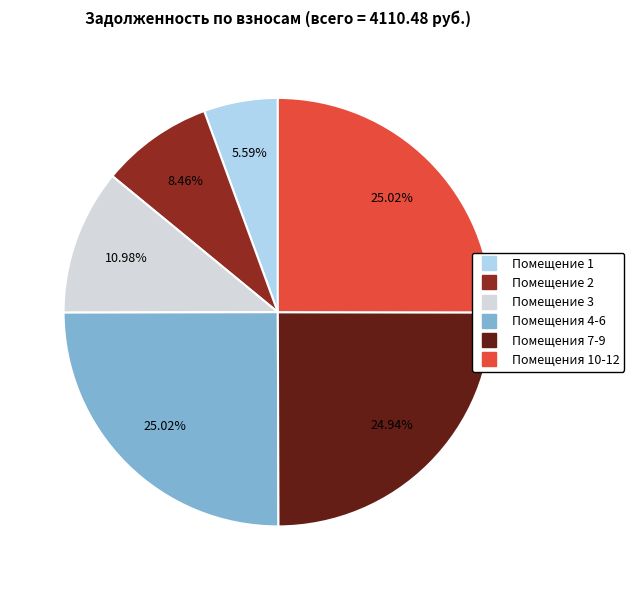

Count the number of slices in the pie.

6